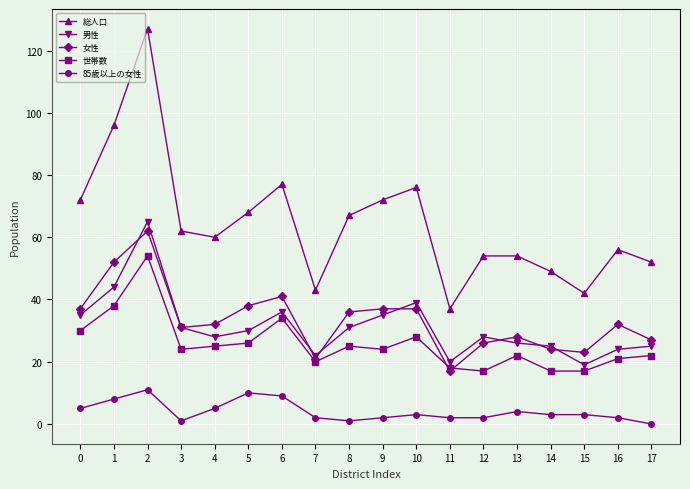

Is it true that 世帯数 equals 34 at 6?

True